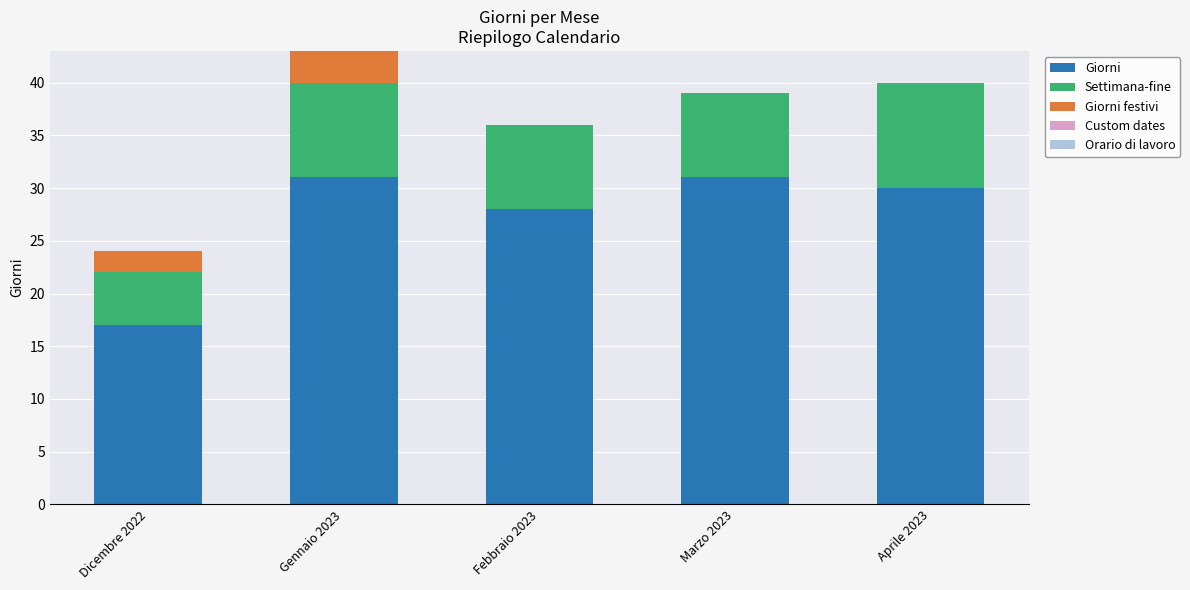

Reading left to right, list the values for the Giorni series.

Dicembre 2022=17	Gennaio 2023=31	Febbraio 2023=28	Marzo 2023=31	Aprile 2023=30